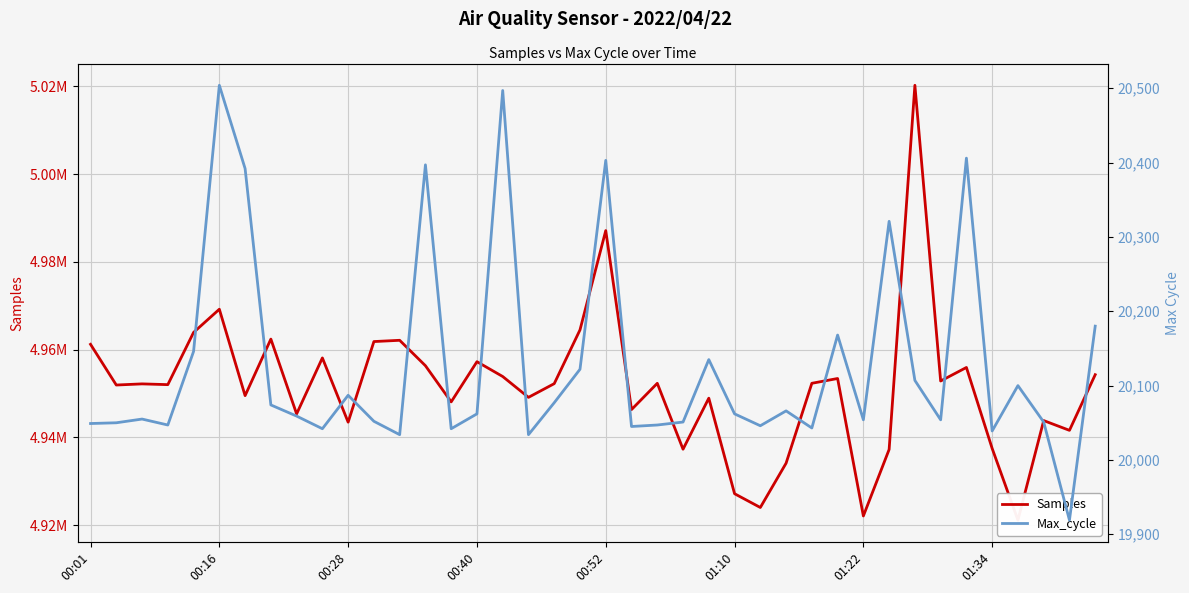

Is this an area chart (filled region under the line)?

No